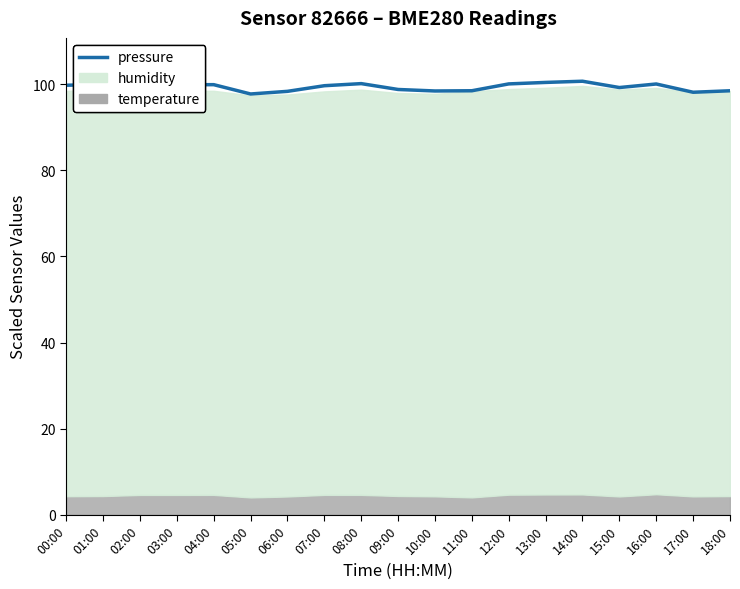

The value at 10:00 is 44.4. True or false?

False